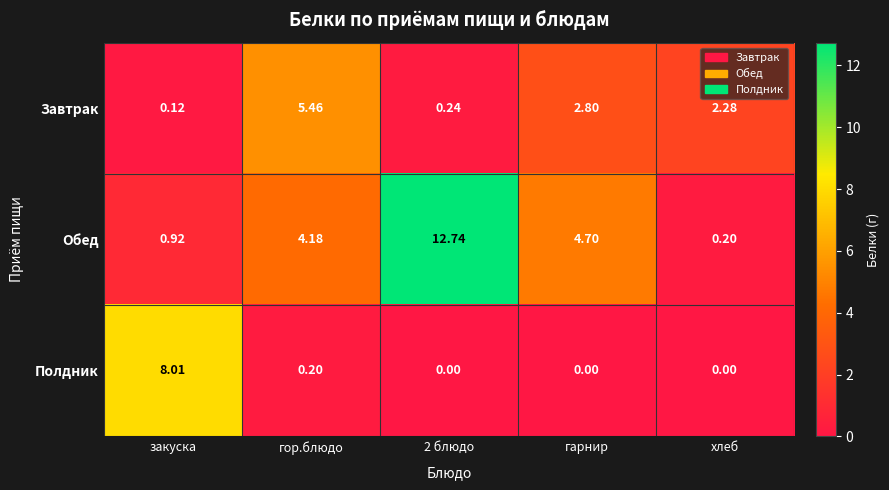

How many data points does each series have?

5